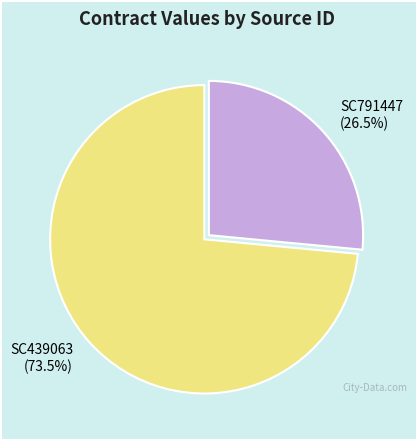

What is the largest slice in the pie chart?

SC439063